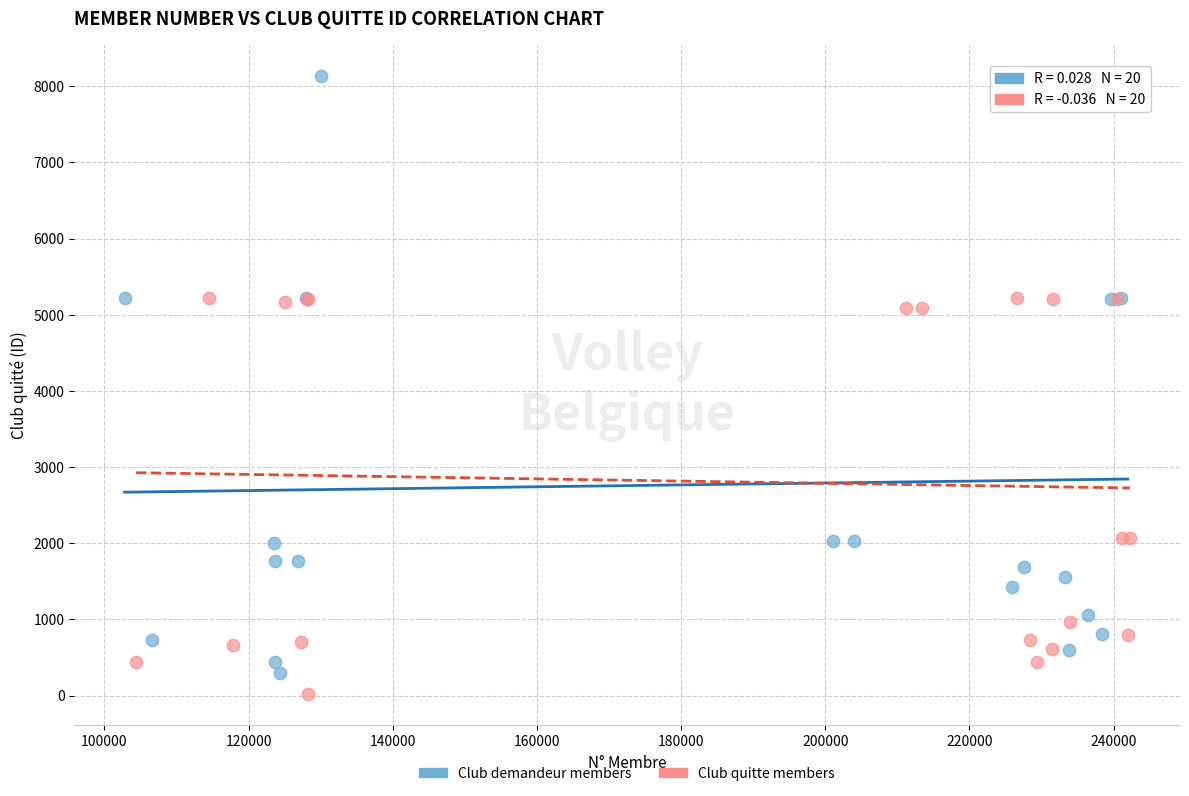

Which series has the widest spread of Y values?

Club demandeur members